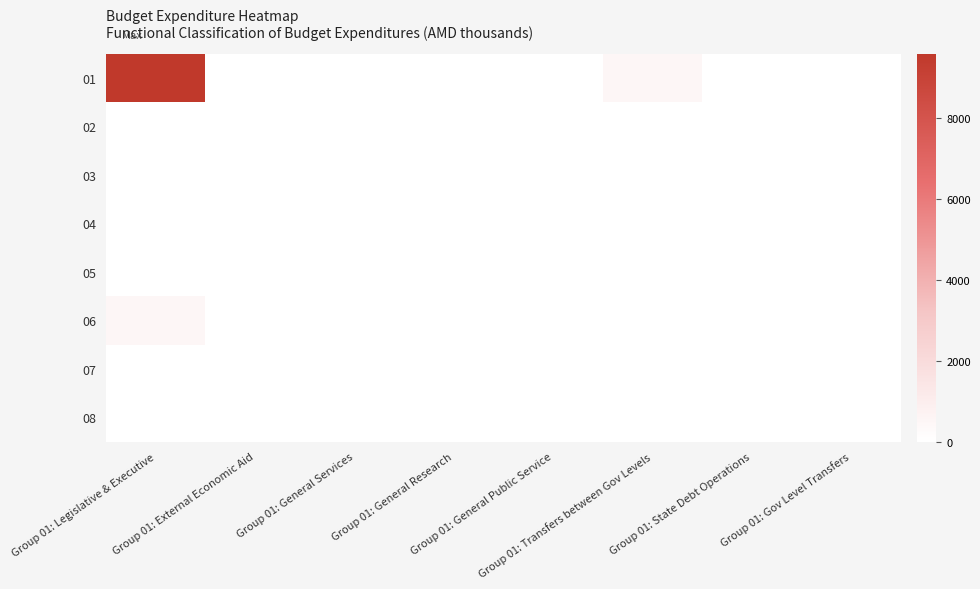

At which category is the sum across all series the highest?

Group 01: Legislative & Executive